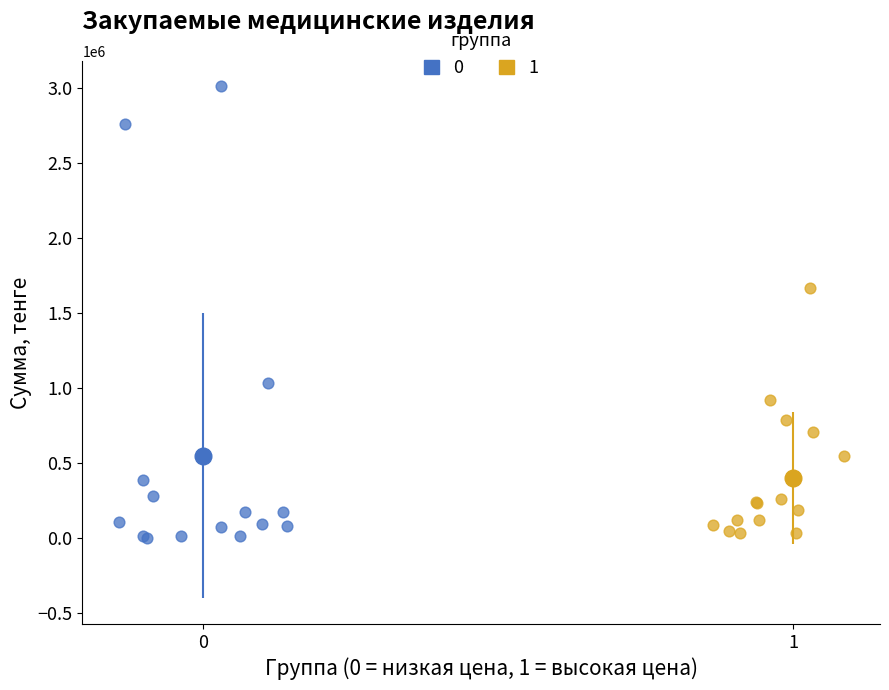

Which series reaches the minimum Y coordinate?

0